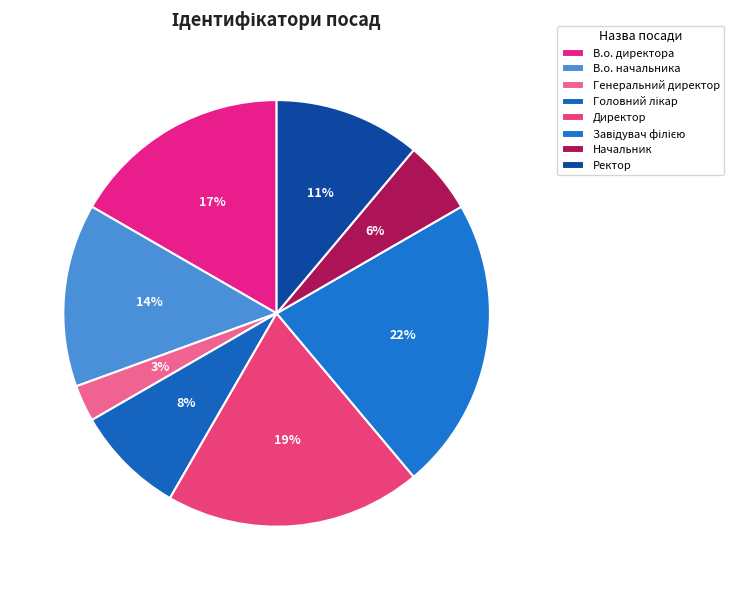

How many segments does this pie chart have?

8